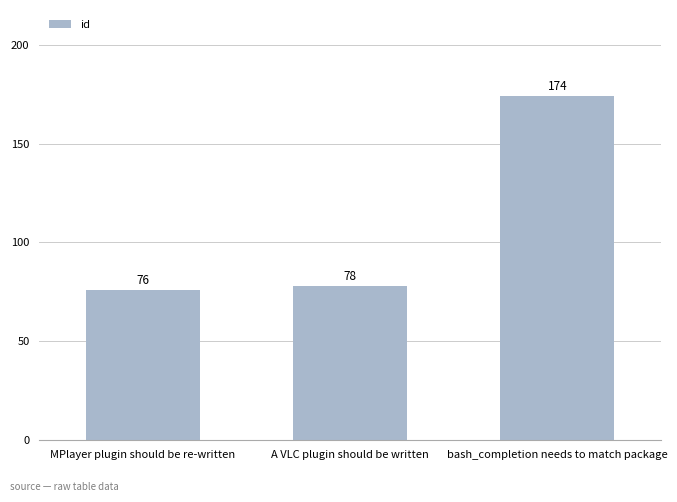

What is the ratio of the value at MPlayer plugin should be re-written to the value at A VLC plugin should be written?

1.0